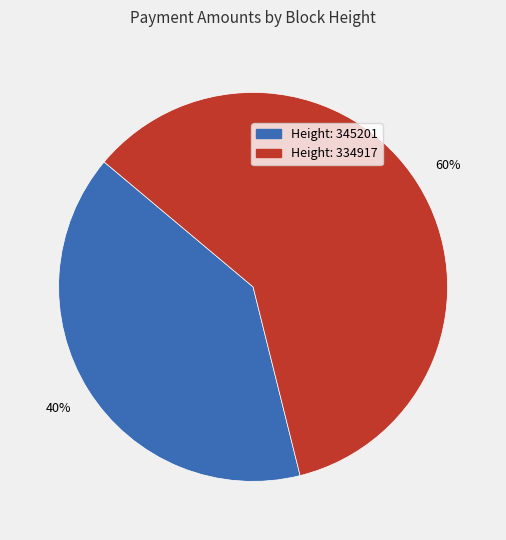

To the nearest percent, what is the difference between the largest and smallest slice percentages?

20%